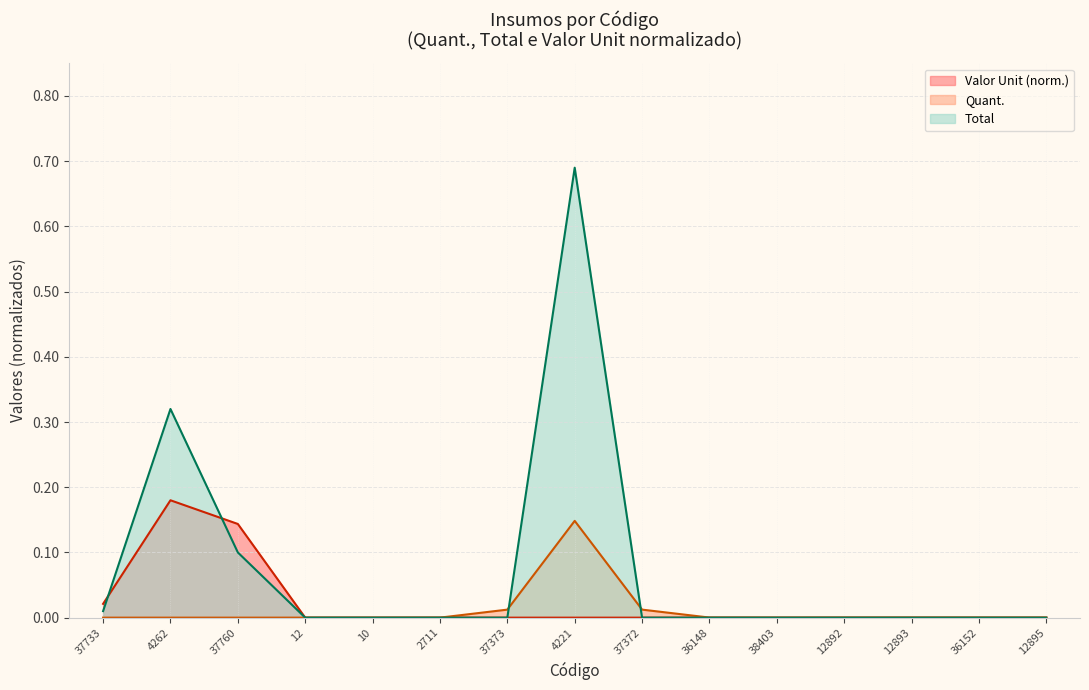

Is it true that Total equals 0.0 at 37373?

True